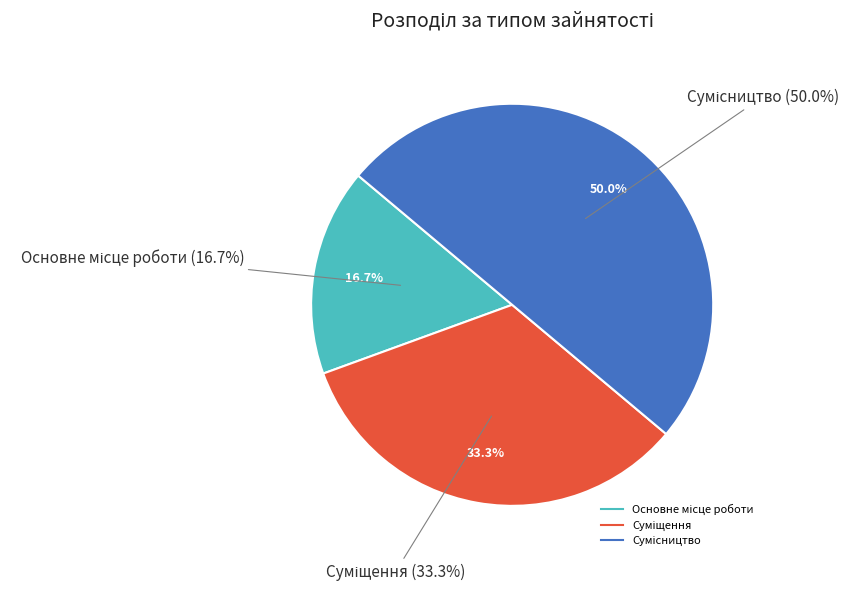

What is the smallest slice in the pie chart?

Основне місце роботи